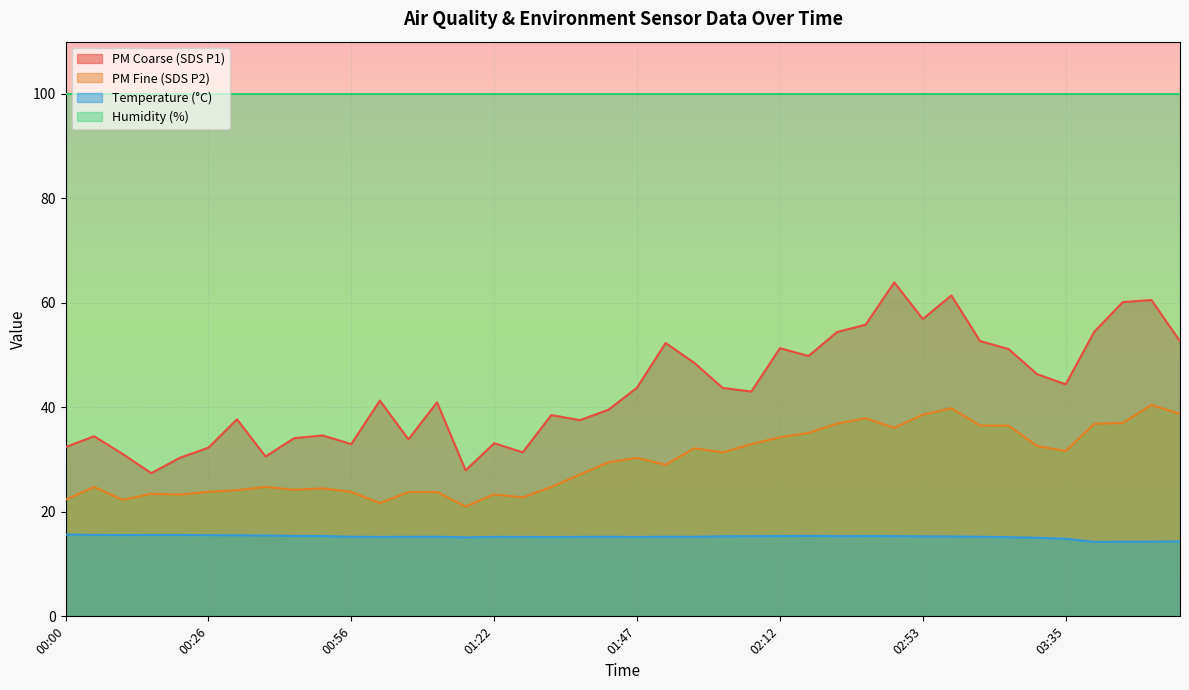

True or false: Temperature (°C) and PM Fine (SDS P2) cross at least once.

False